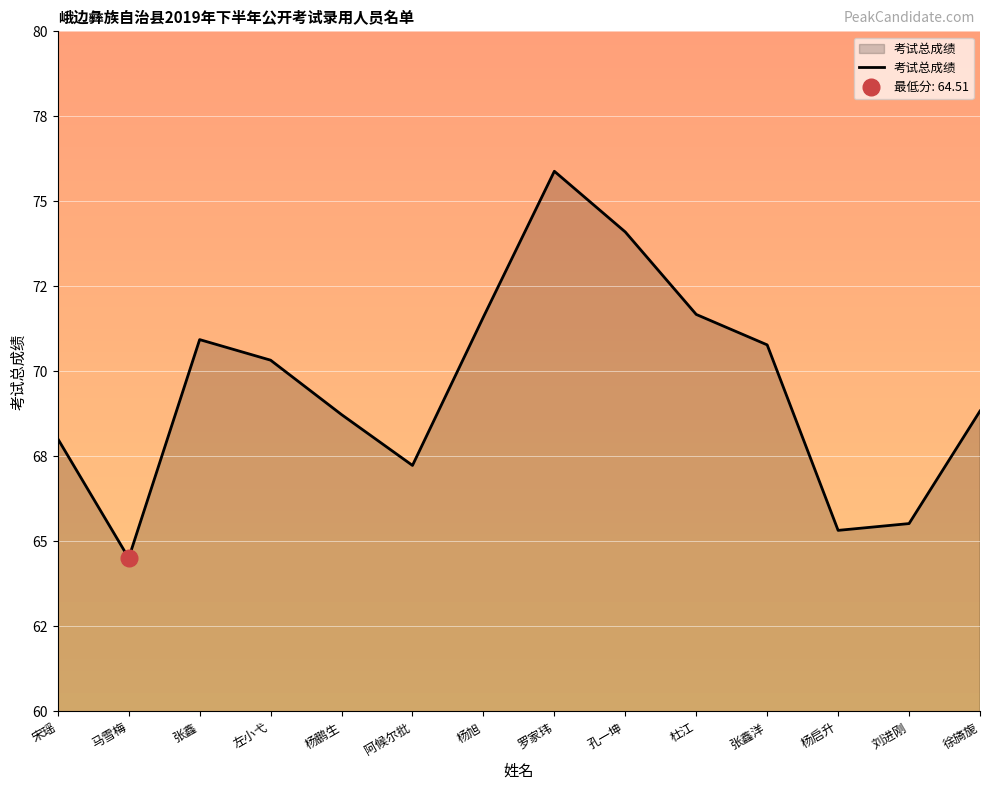

What is the difference between the maximum and second lowest values?

10.6